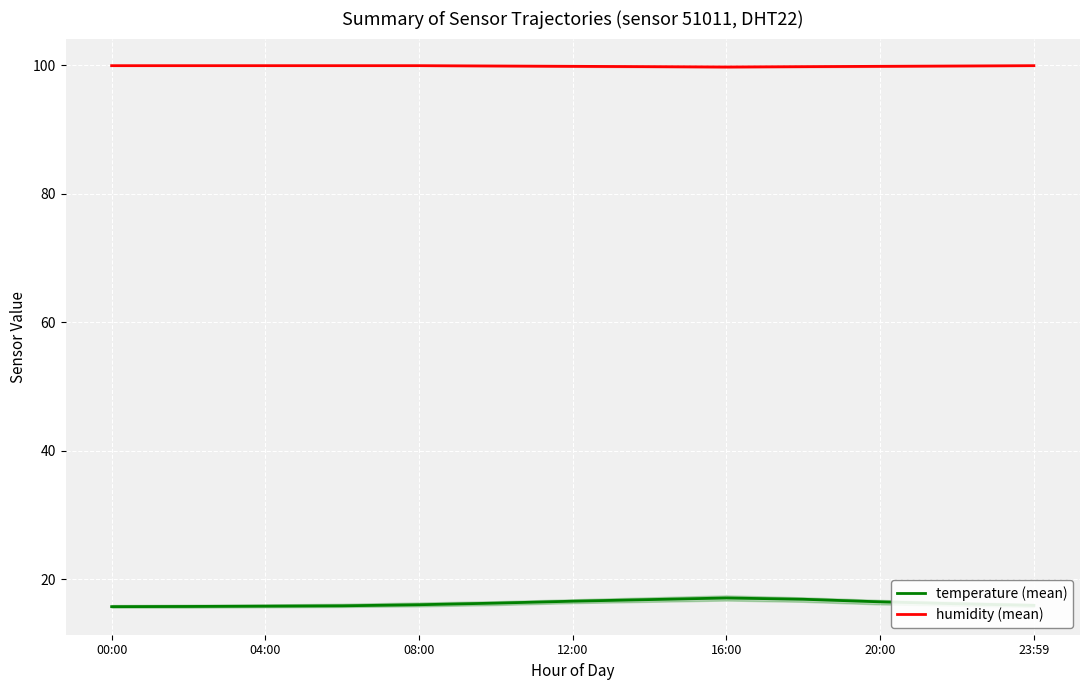

Reading left to right, transcribe all the data shown in this chart.

temperature (mean): 15.8	15.8	15.8	15.9	16.1	16.3	16.6	16.9	17.1	16.9	16.5	16.2	15.9
humidity (mean): 99.9	99.9	99.9	99.9	99.9	99.8	99.8	99.8	99.7	99.8	99.8	99.8	99.9